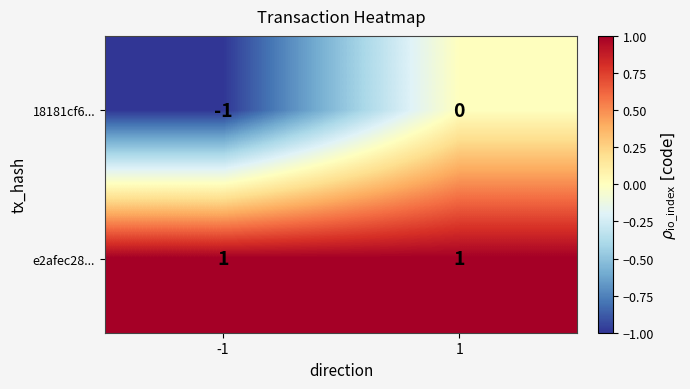

Is the value of 18181cf6... at -1 greater than the value of e2afec28... at -1?

No